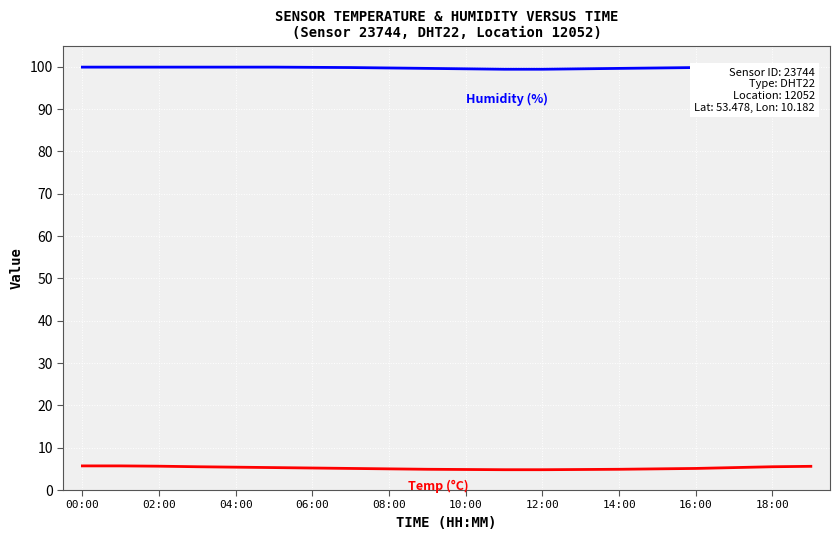

What is the greatest value displayed?

99.9